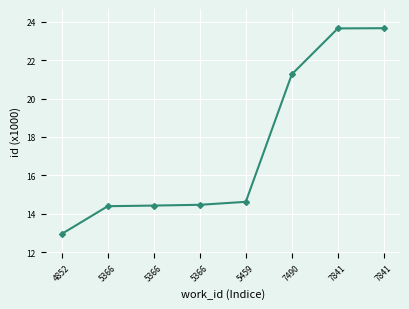

What is the greatest value displayed?

23.7